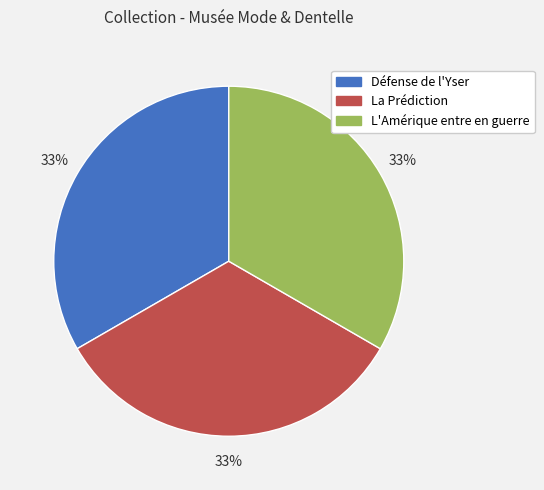

To the nearest percent, what percentage of the pie is L'Amérique entre en guerre?

33%